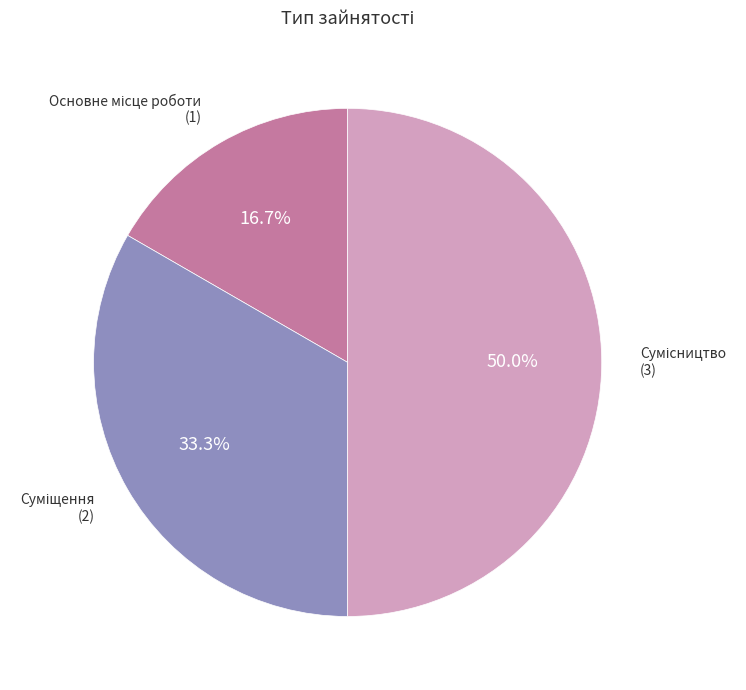

How many segments does this pie chart have?

3